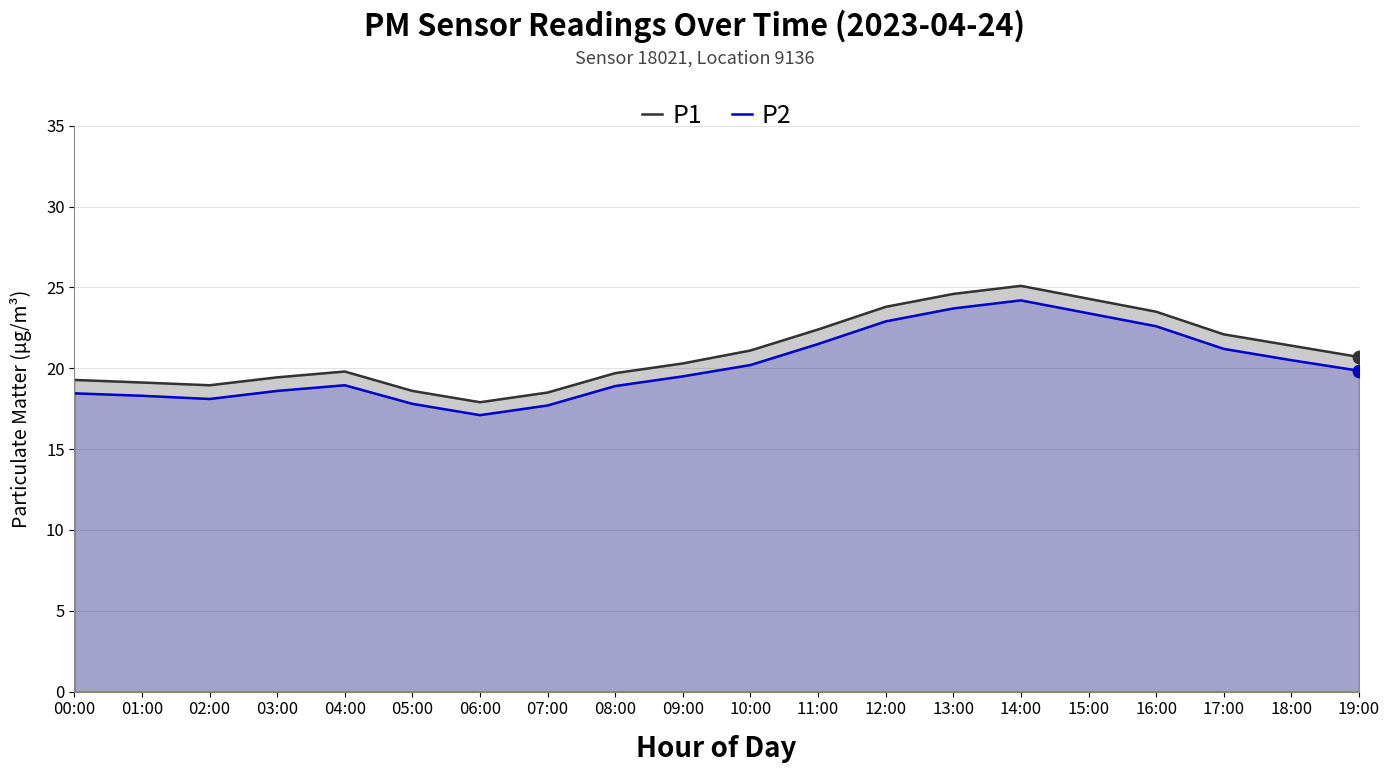

Which series contains the highest Y value?

P1